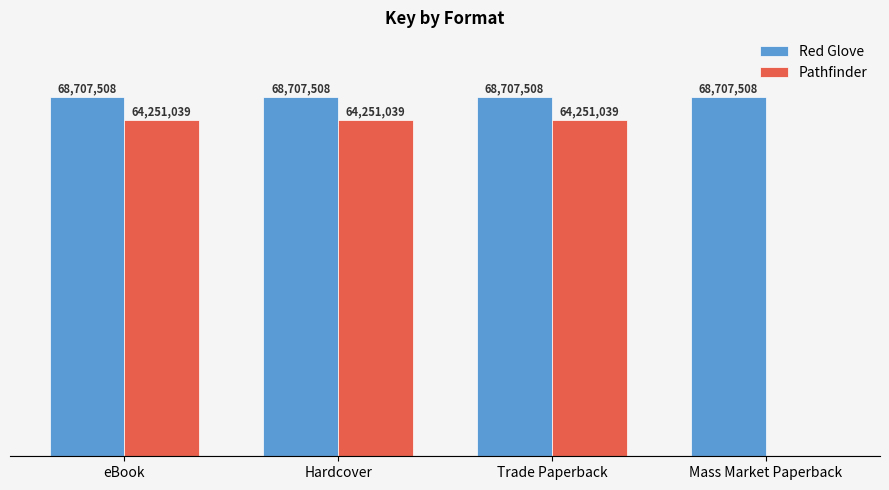

What are all the series names shown in the legend?

Red Glove, Pathfinder